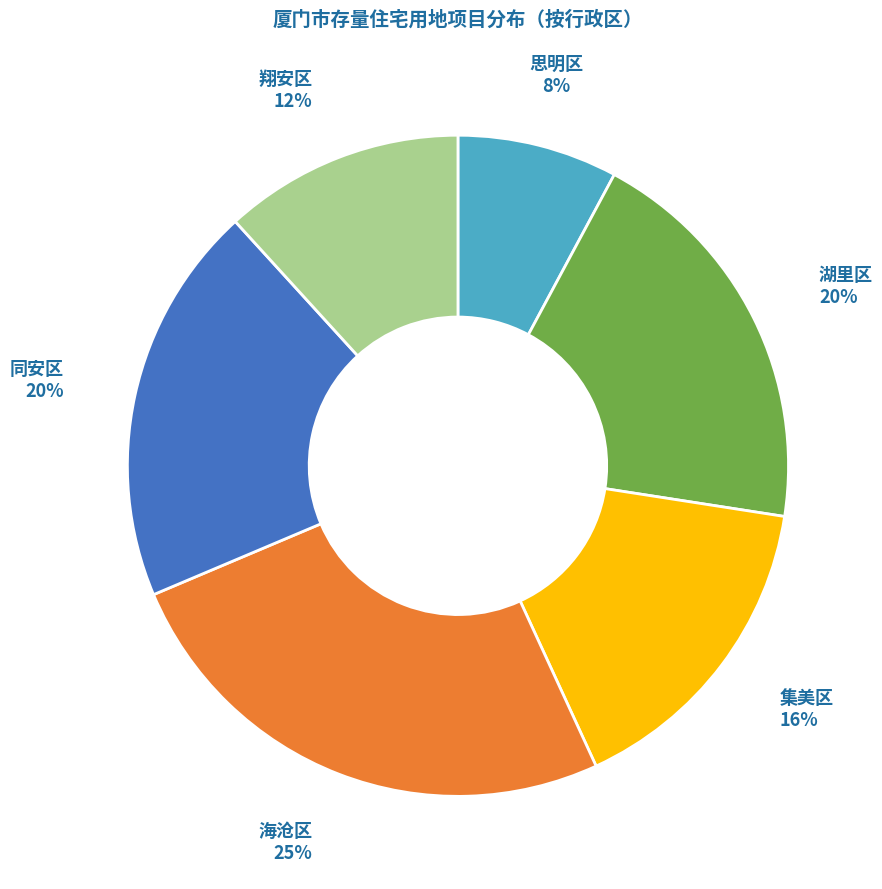

To the nearest percent, what percentage of the pie is 湖里区?

20%